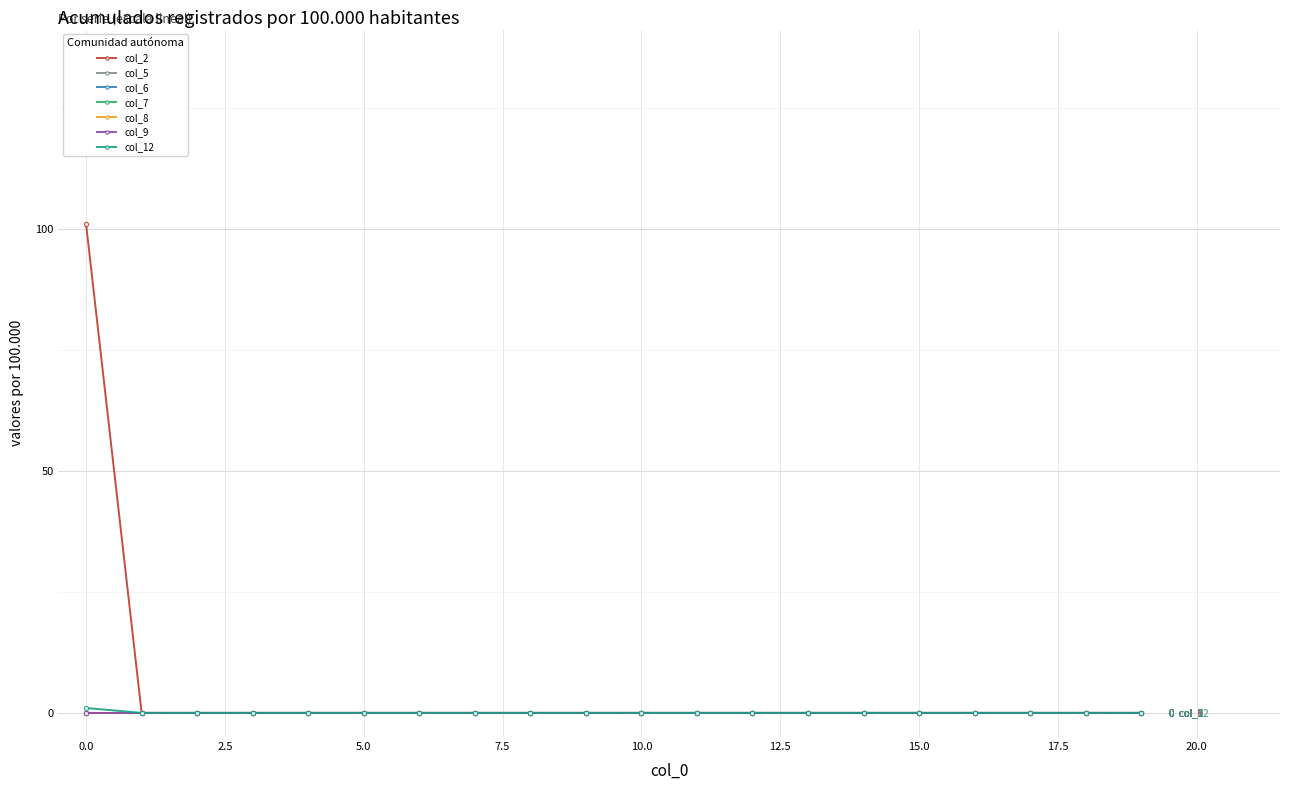

Does the chart have visible grid lines?

Yes